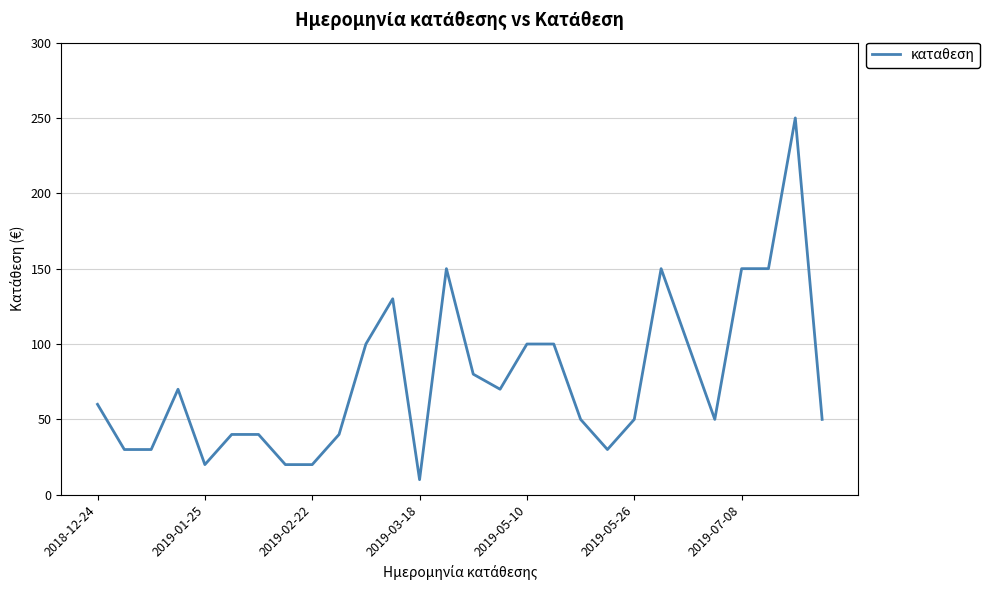

What is the minimum value shown in the chart?

10